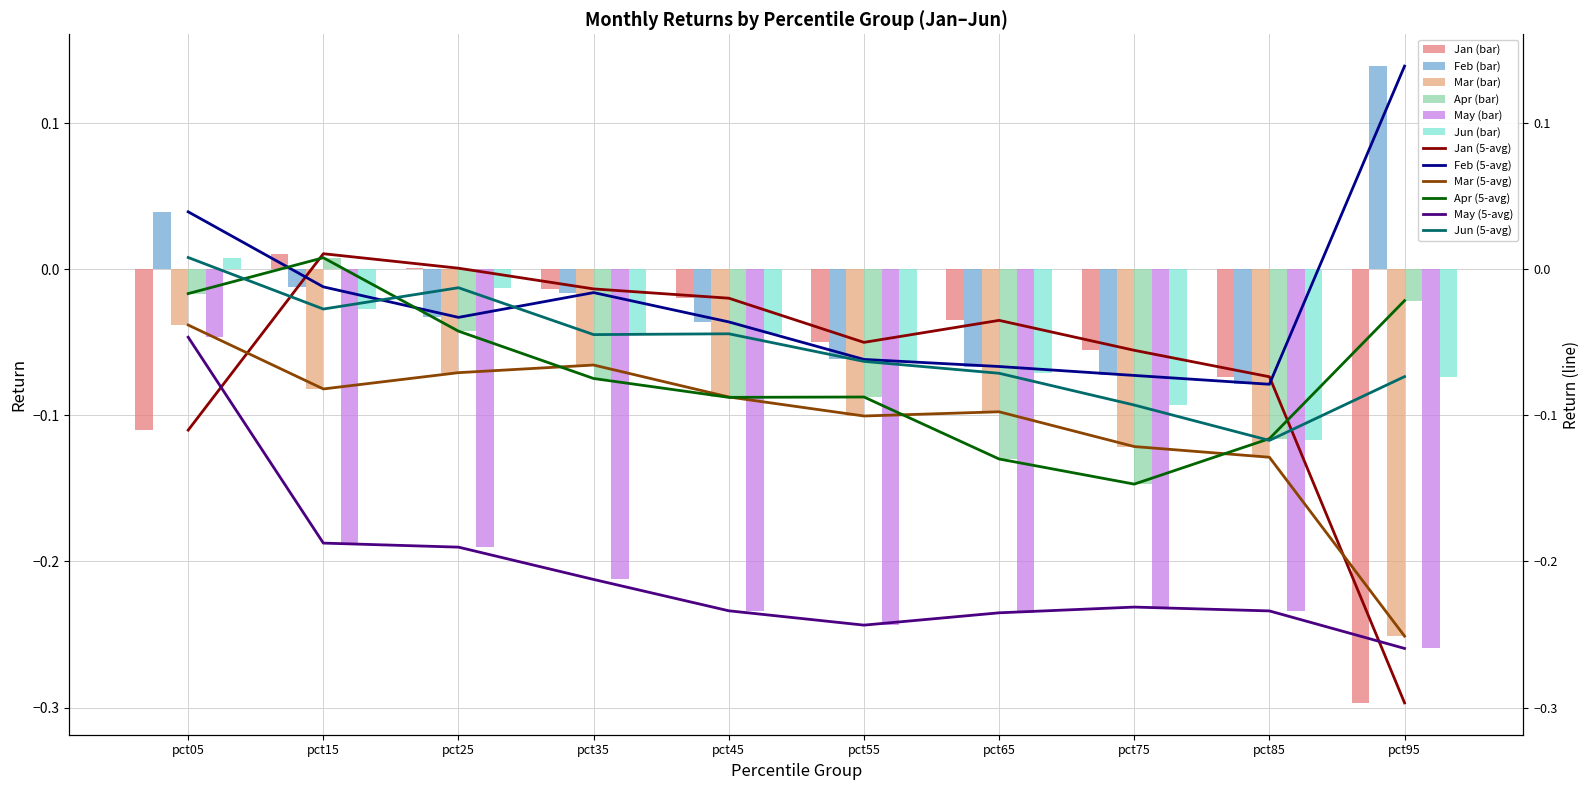

What is the sum of the Feb values at pct75 and pct85?

-0.2